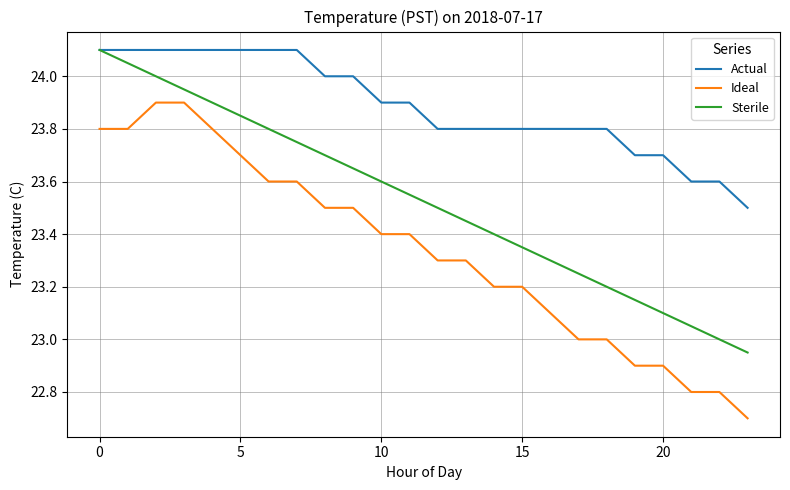

What is the minimum value for Ideal?

22.7